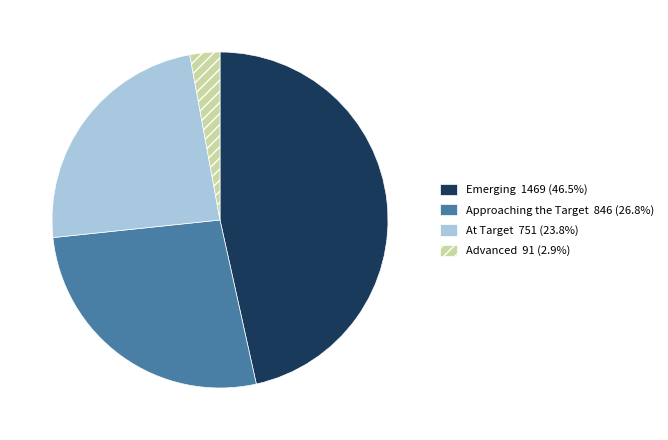

True or false: At Target accounts for 24% of the total.

True